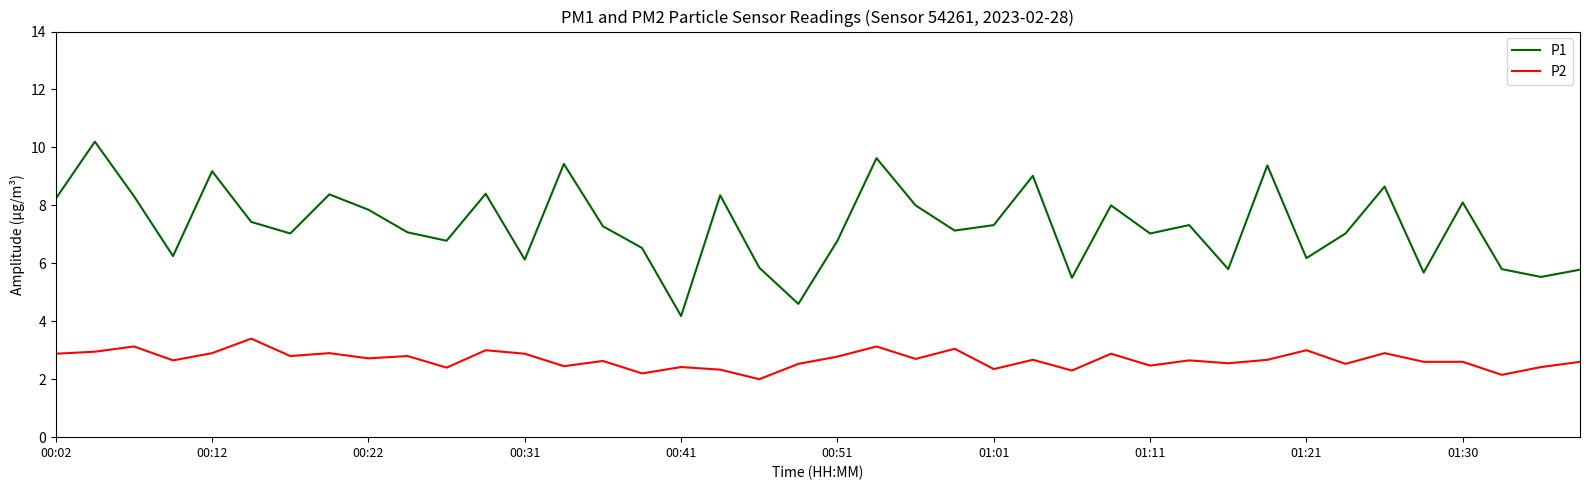

What is the smallest value displayed?

2.0